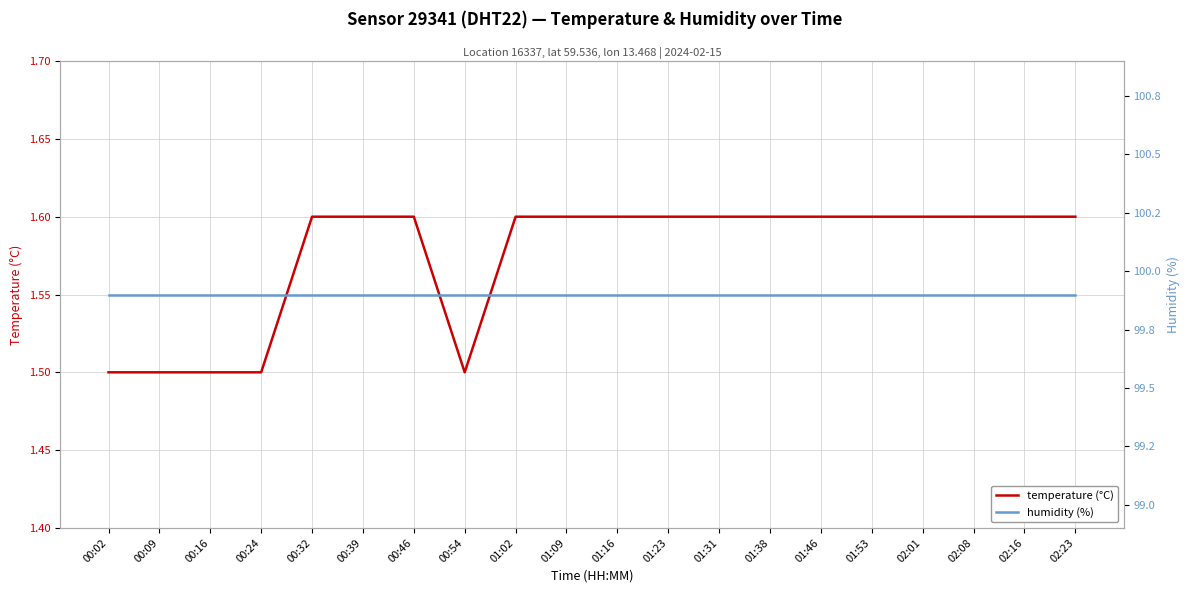

Which has a higher value, 00:09 or 01:53?

01:53